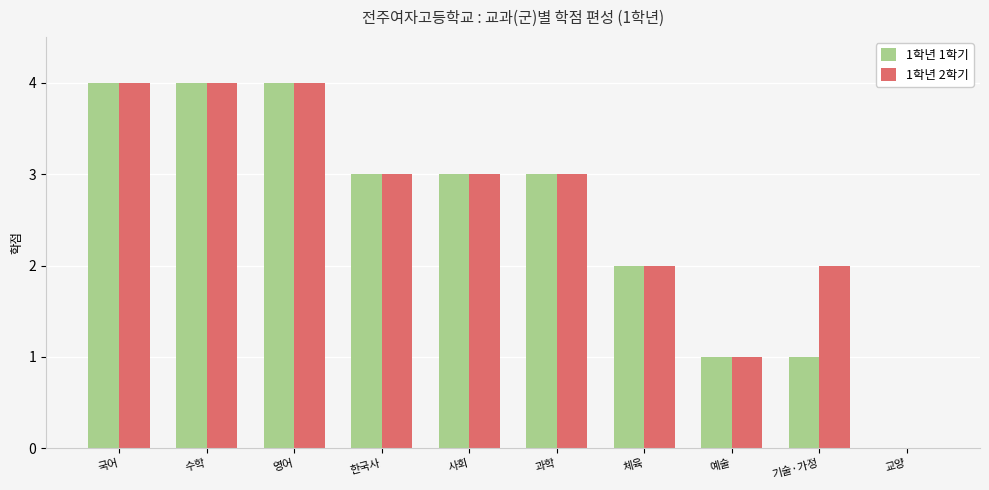

Between 국어 and 기술·가정, which series saw the biggest shift?

1학년 1학기